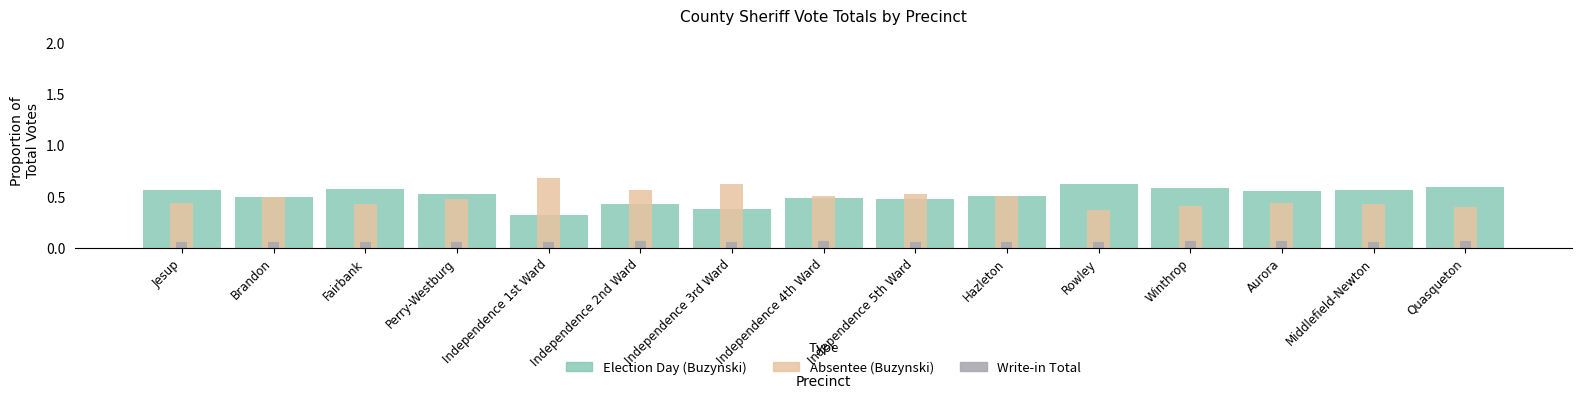

Count the number of categories in the chart.

15